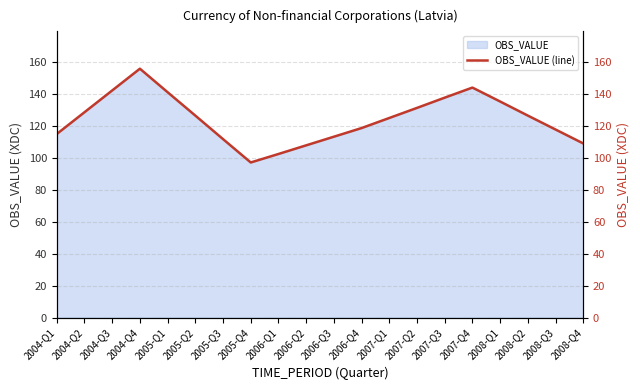

How many interior local peaks (higher than both neighbors) does the data have?

2